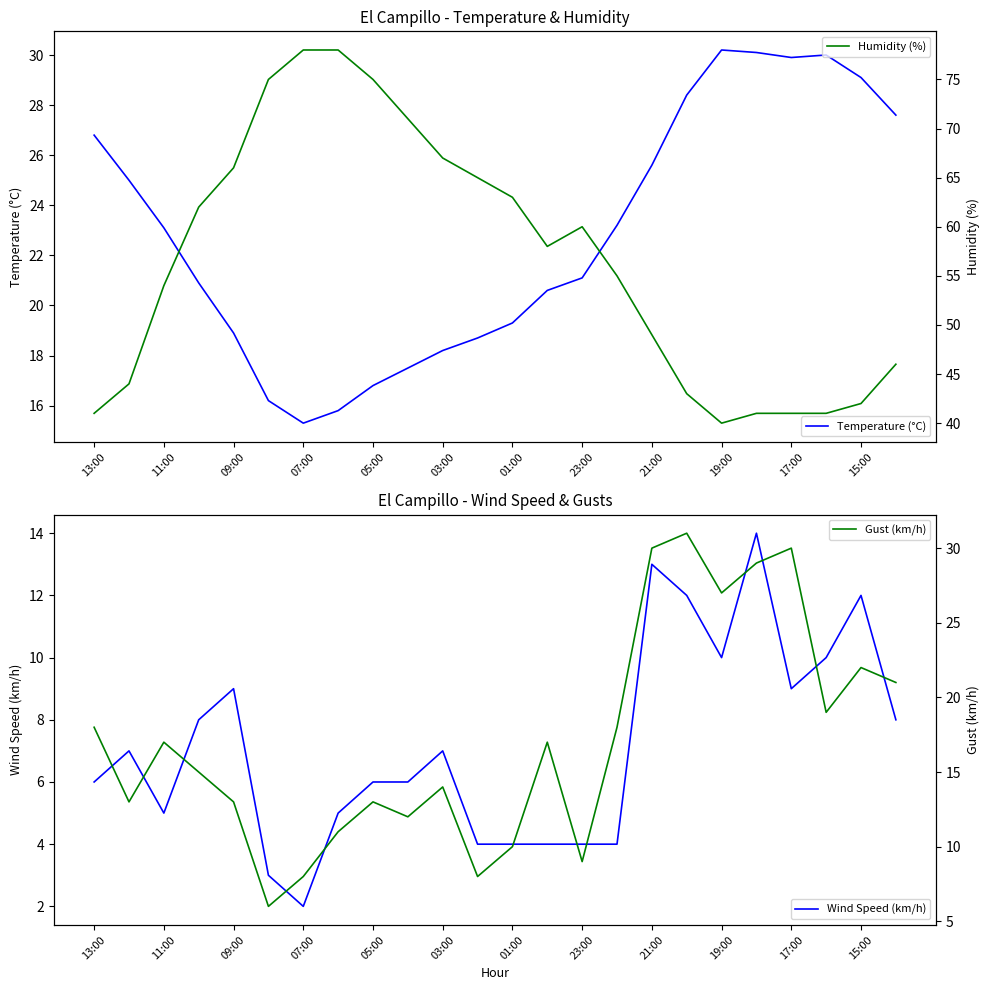

In Humidity (%), how many points are higher than both neighbors (excluding endpoints)?

1